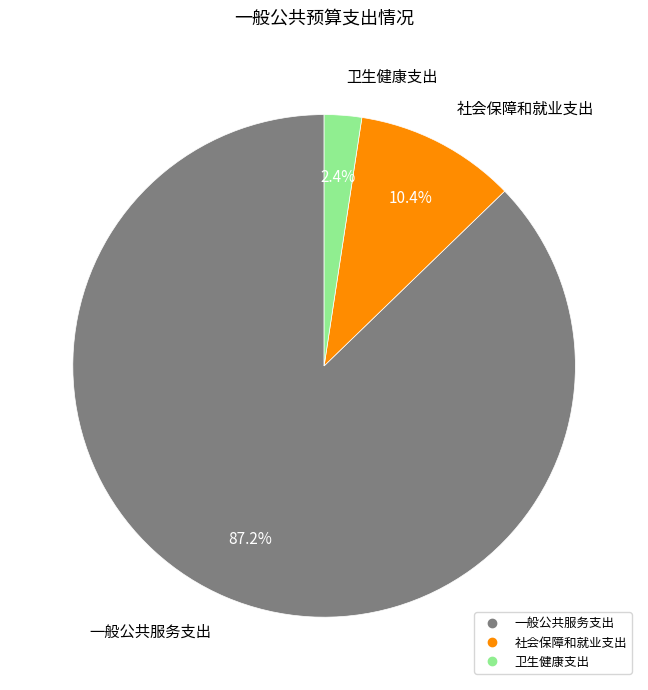

What percentage do 一般公共服务支出 and 社会保障和就业支出 together represent?

97.6%